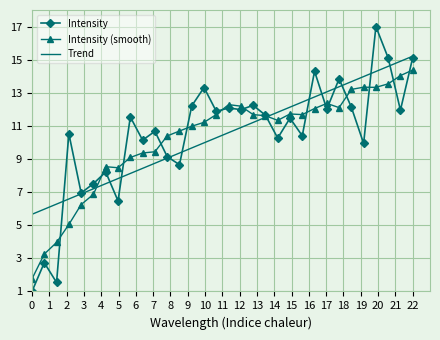

What is the lowest value of the Trend series?

5.7